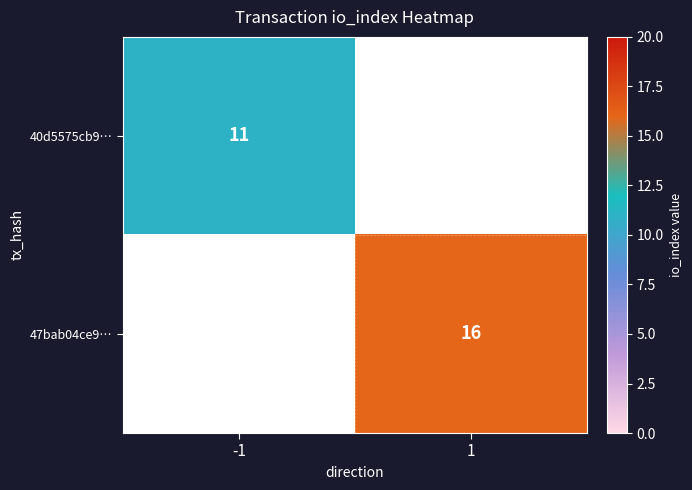

Is it true that 40d5575cb9… equals 11 at -1?

True